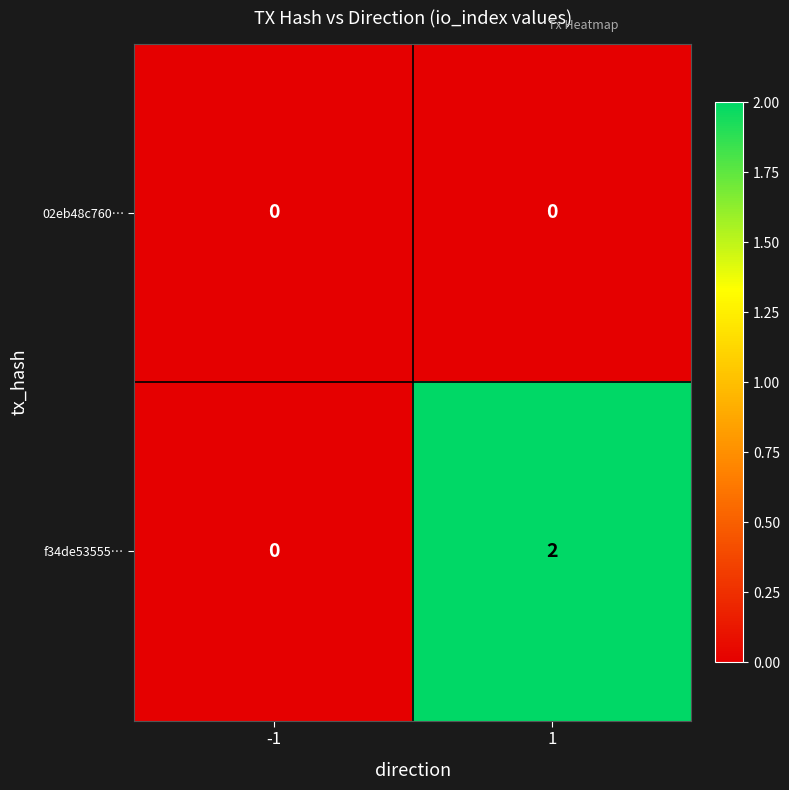

Which series has the widest spread of values?

f34de53555…